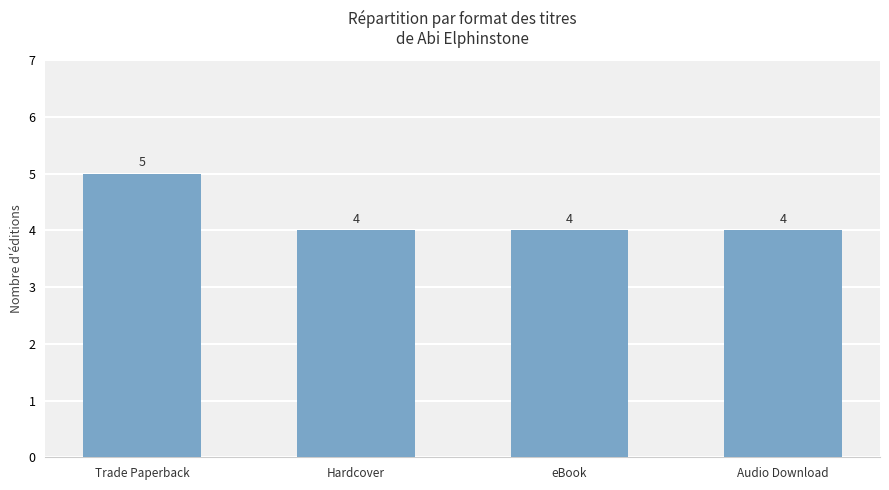

How many values are between 4 and 5?

4